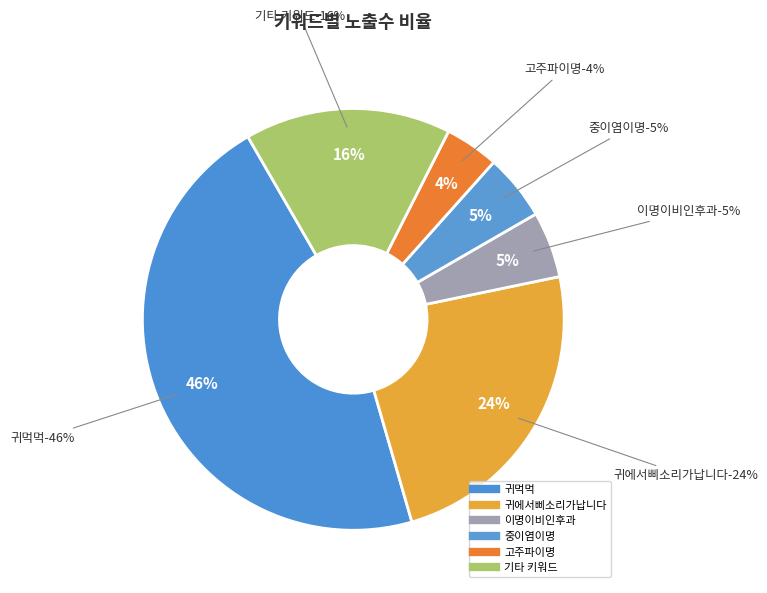

True or false: 이명불치병 accounts for 0% of the total.

True